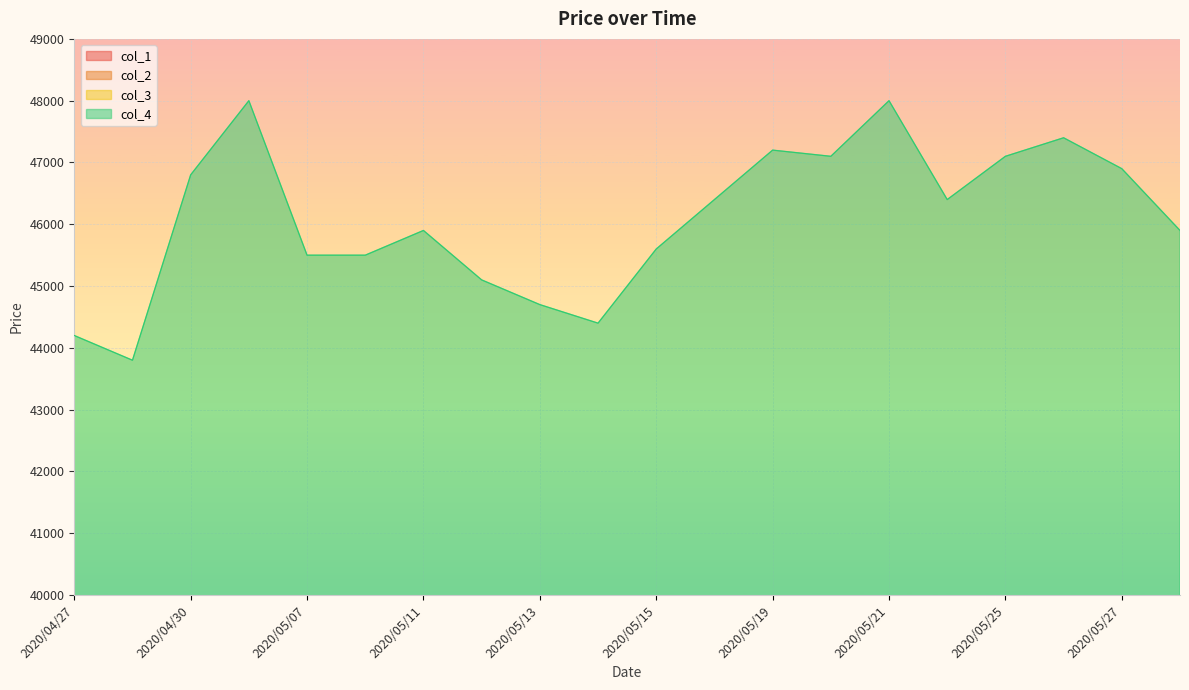

What is the difference between the maximum and minimum values in the col_4 series?

4200